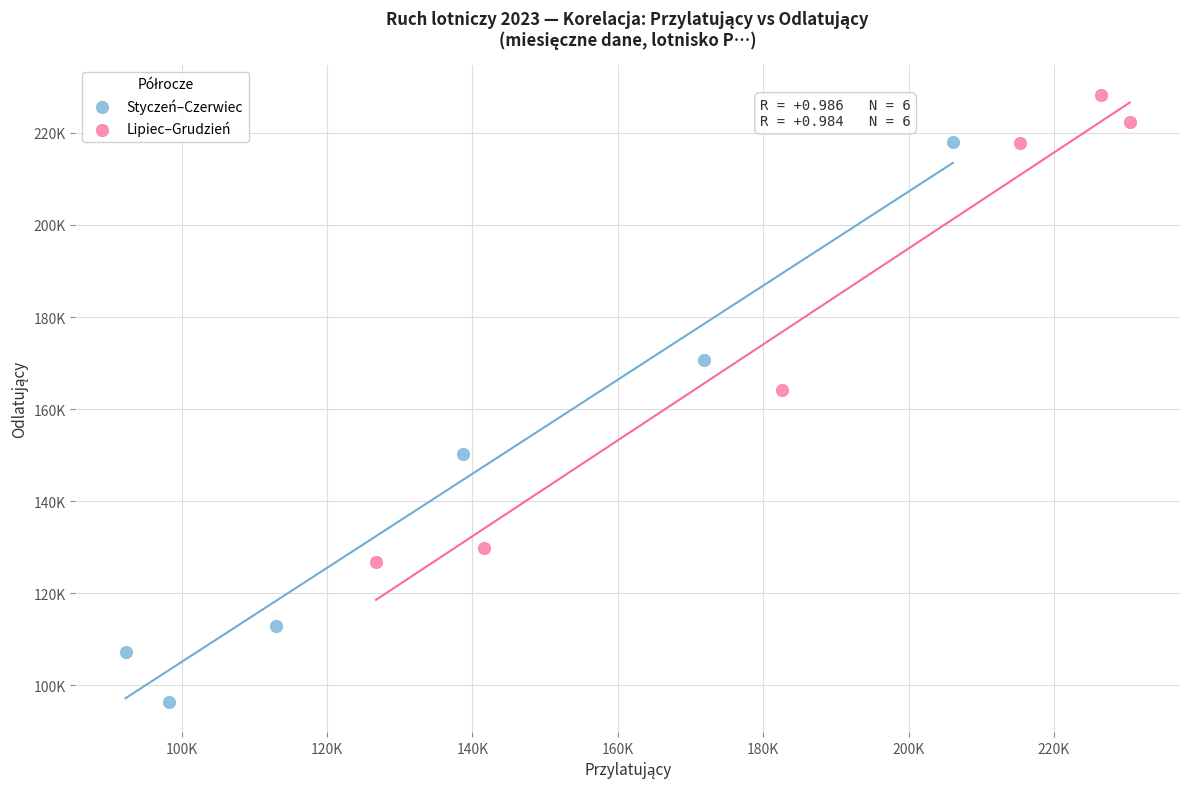

What are all the series names shown in the legend?

Styczeń–Czerwiec, Lipiec–Grudzień